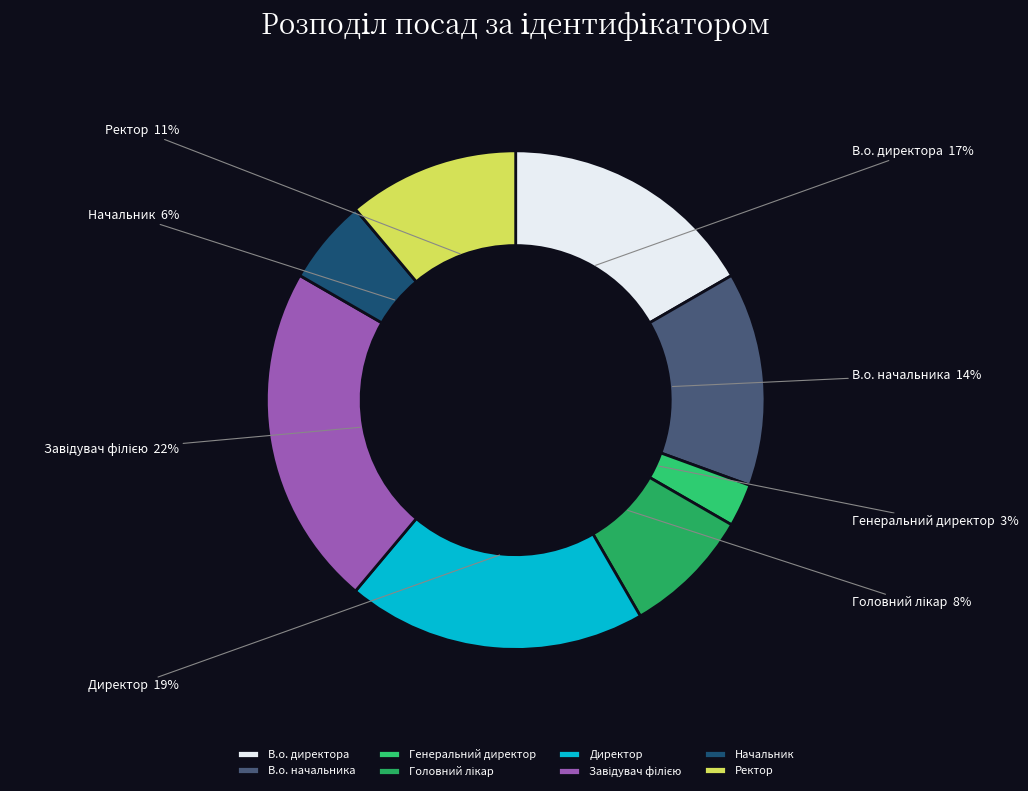

To the nearest percent, what is the difference between the largest and smallest slice percentages?

19%